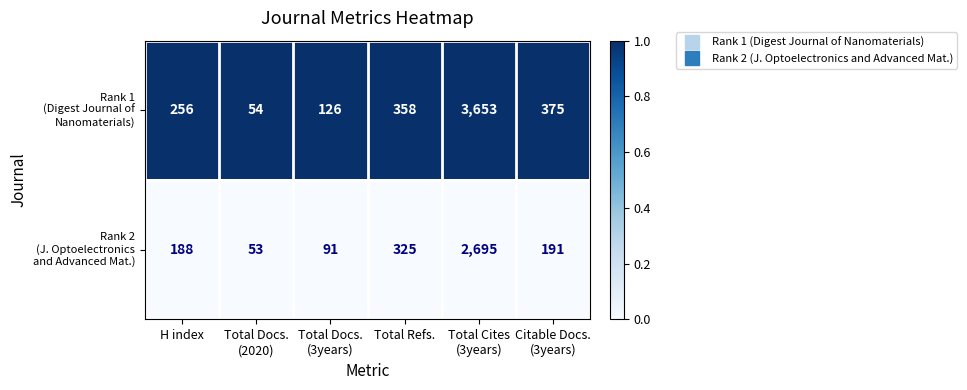

What is the total value across all series at H index?

444